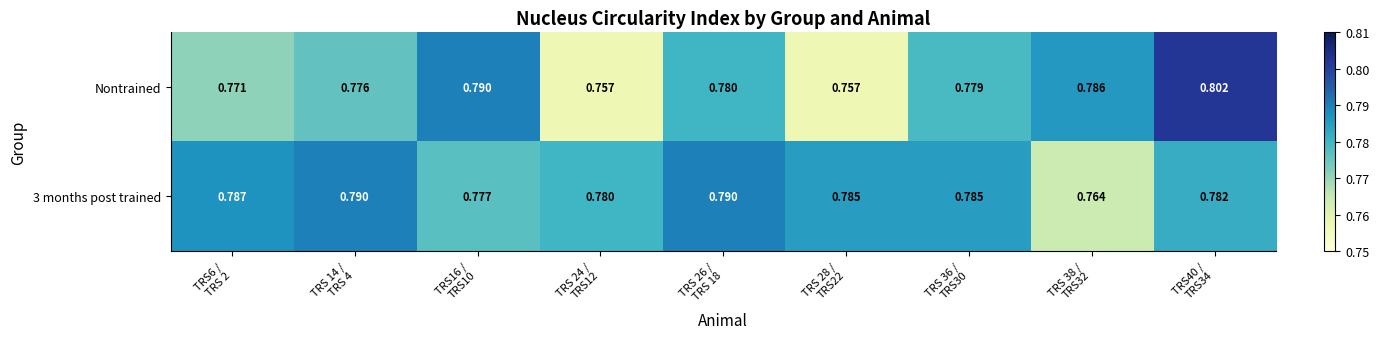

What is the total value across all series at TRS 26 /
TRS 18?

1.6